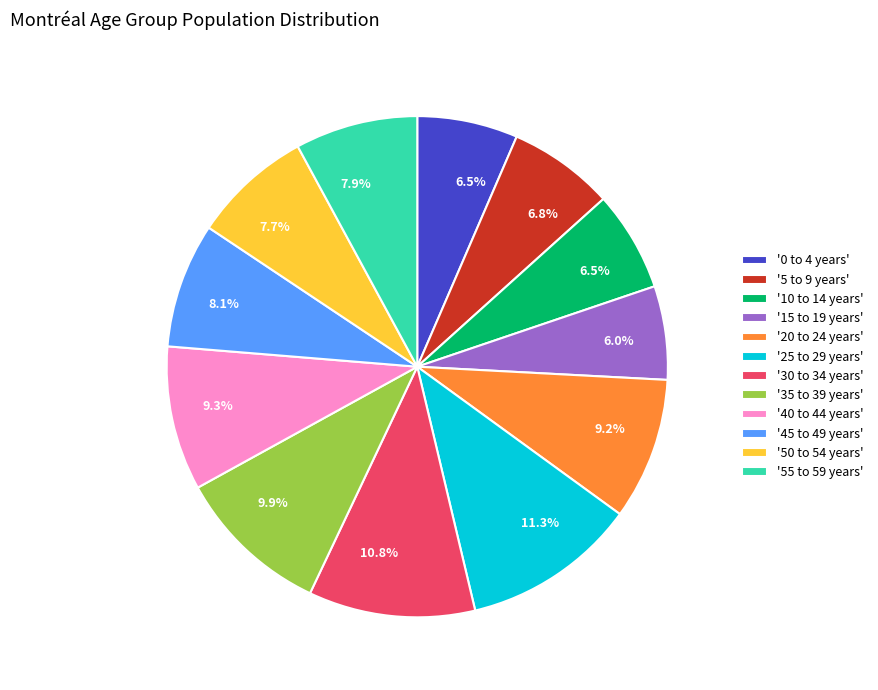

What portion of the pie excludes '45 to 49 years'?

91.9%